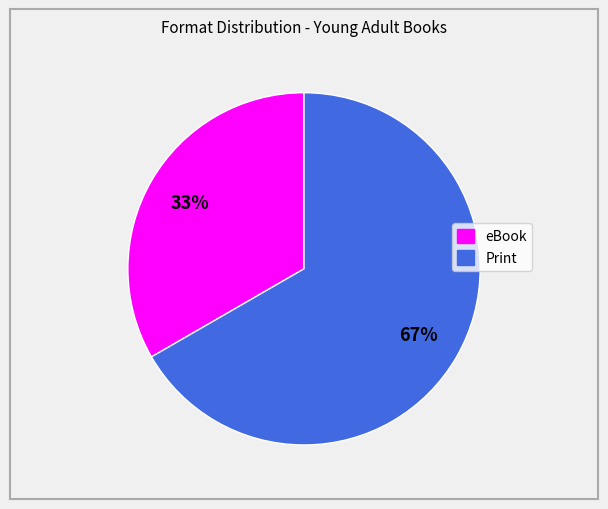

Is there any slice that represents more than half of the pie?

Yes